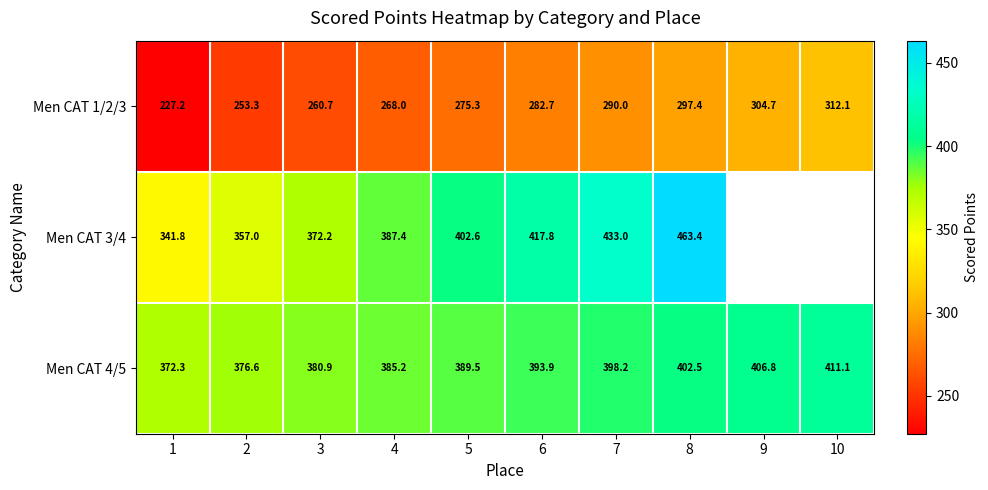

What is the difference between the Men CAT 3/4 values at 3 and 7?

60.8